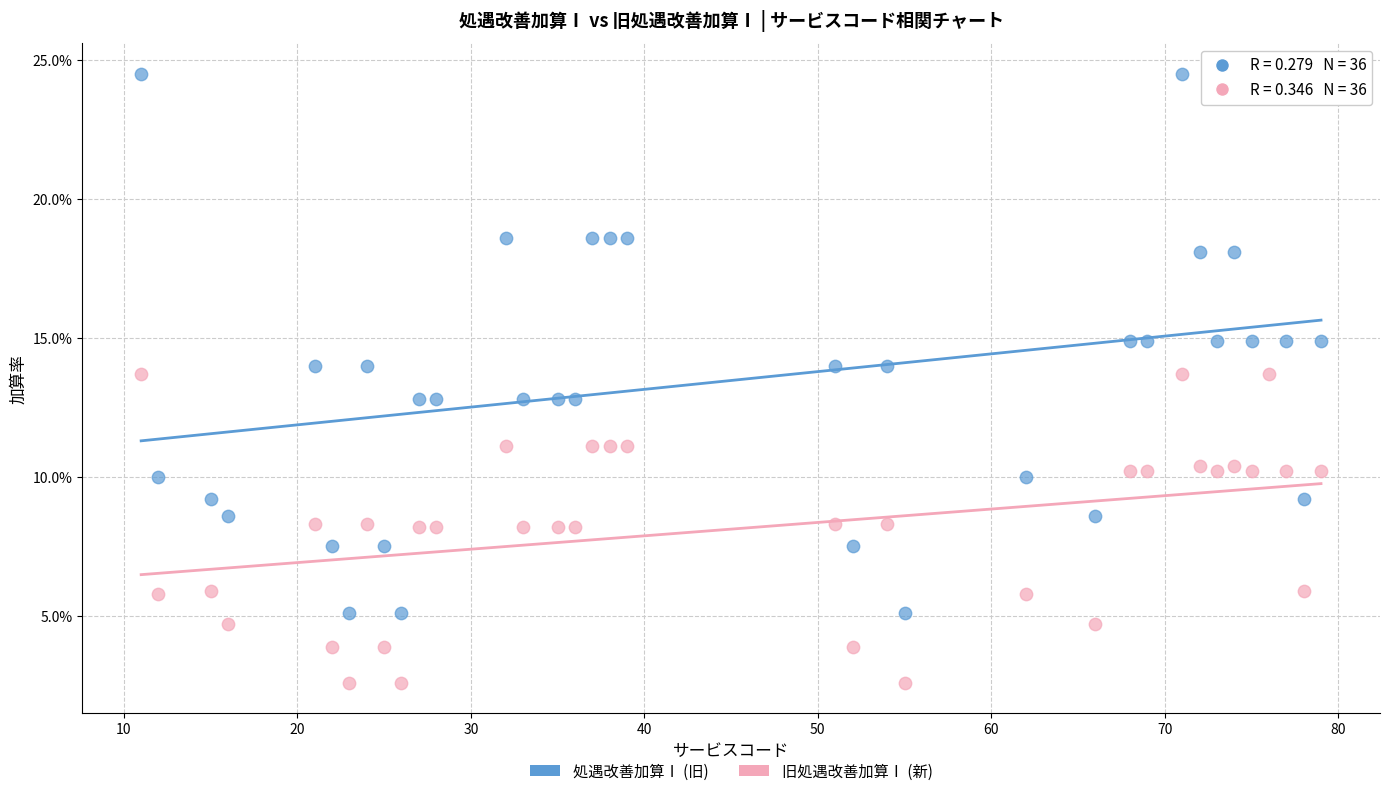

Which series contains the lowest Y value?

旧処遇改善加算Ⅰ (新)